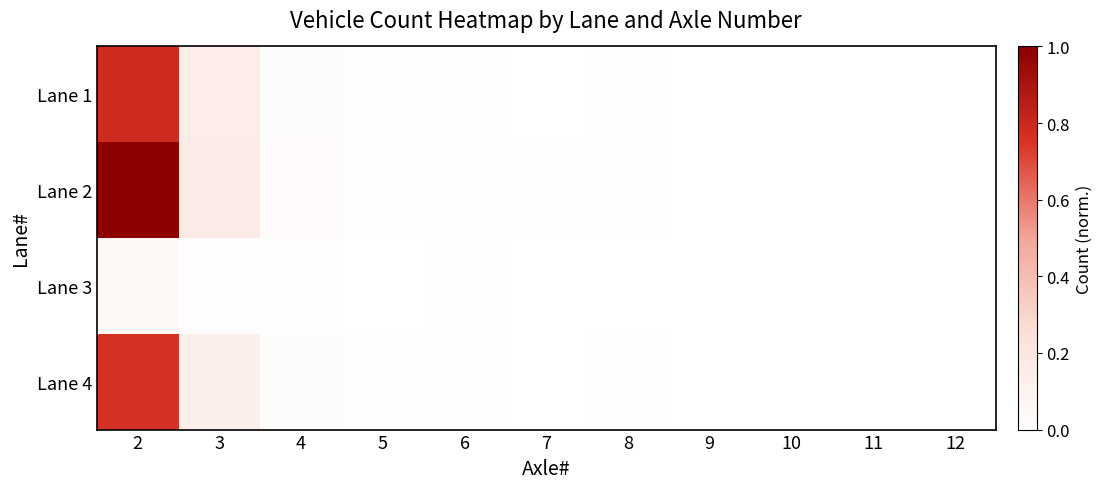

How many categories are shown in the chart?

11